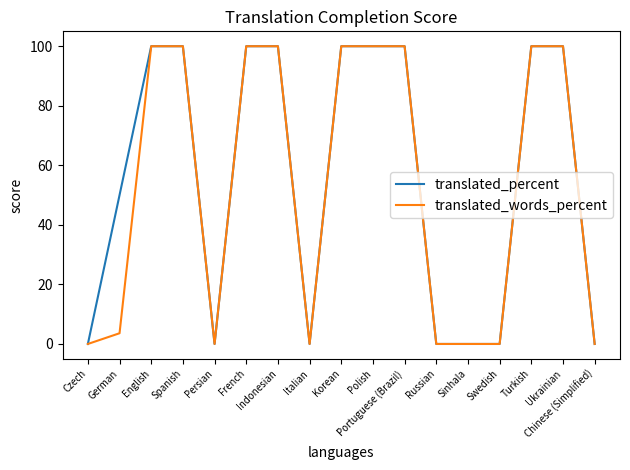

Is this an area chart (filled region under the line)?

No